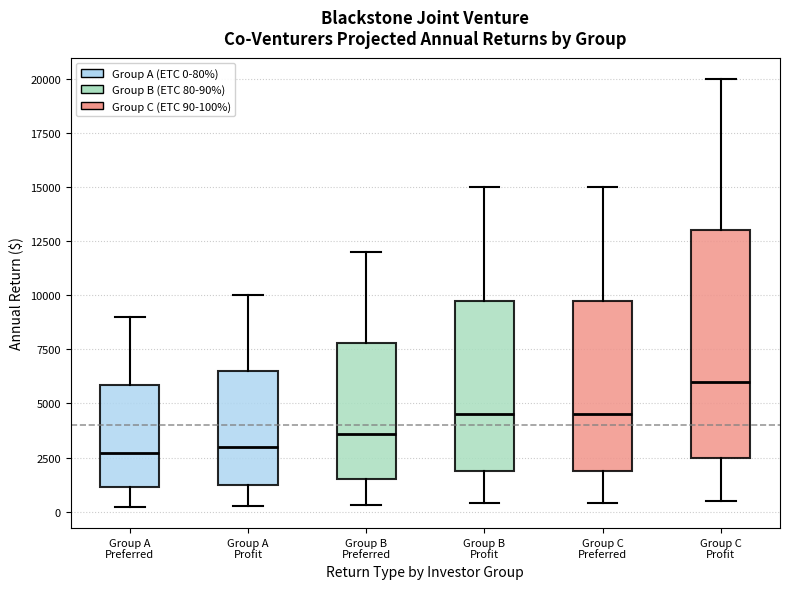

Reading left to right, transcribe this box plot: for each box, give where its median line is, the range the box spans, and where its two whiskers end, as read against the y-axis. The values are not printed on the chart, so give them approximately, as read against the axis.

Group A Preferred: median 2500, box 1000 to 6000, whiskers 0 to 9000
Group A Profit: median 3000, box 1500 to 6500, whiskers 500 to 10000
Group B Preferred: median 3500, box 1500 to 8000, whiskers 500 to 12000
Group B Profit: median 4500, box 2000 to 10000, whiskers 500 to 15000
Group C Preferred: median 4500, box 2000 to 10000, whiskers 500 to 15000
Group C Profit: median 6000, box 2500 to 13000, whiskers 500 to 20000